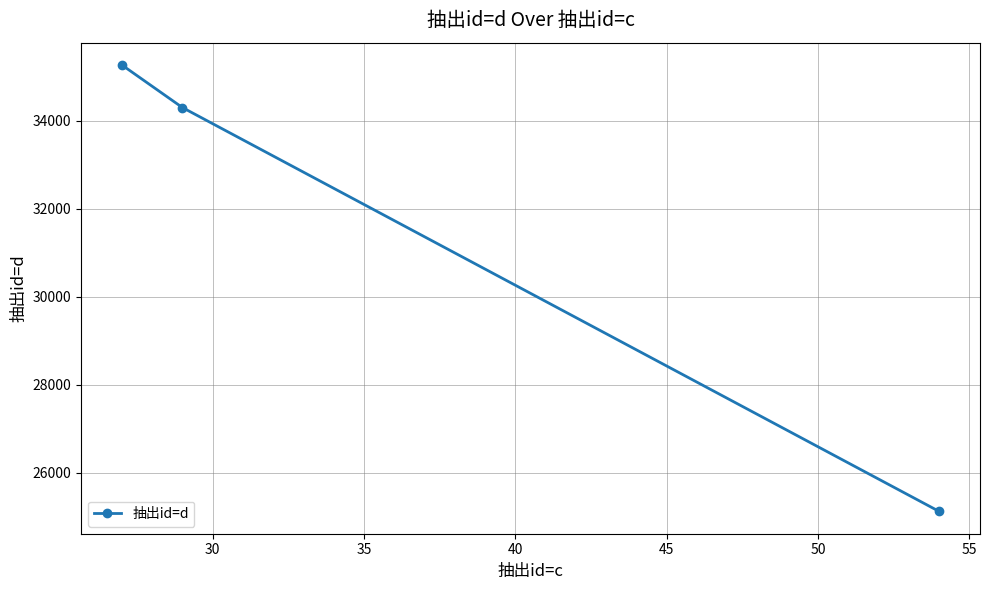

What is the difference between the maximum and minimum values?

10141